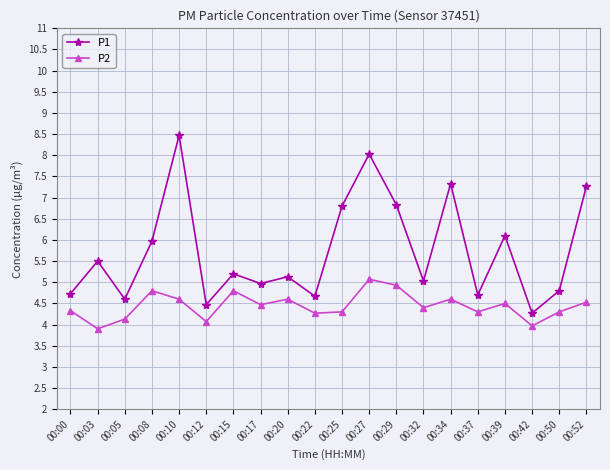

Where is the first local maximum for P2?

00:08